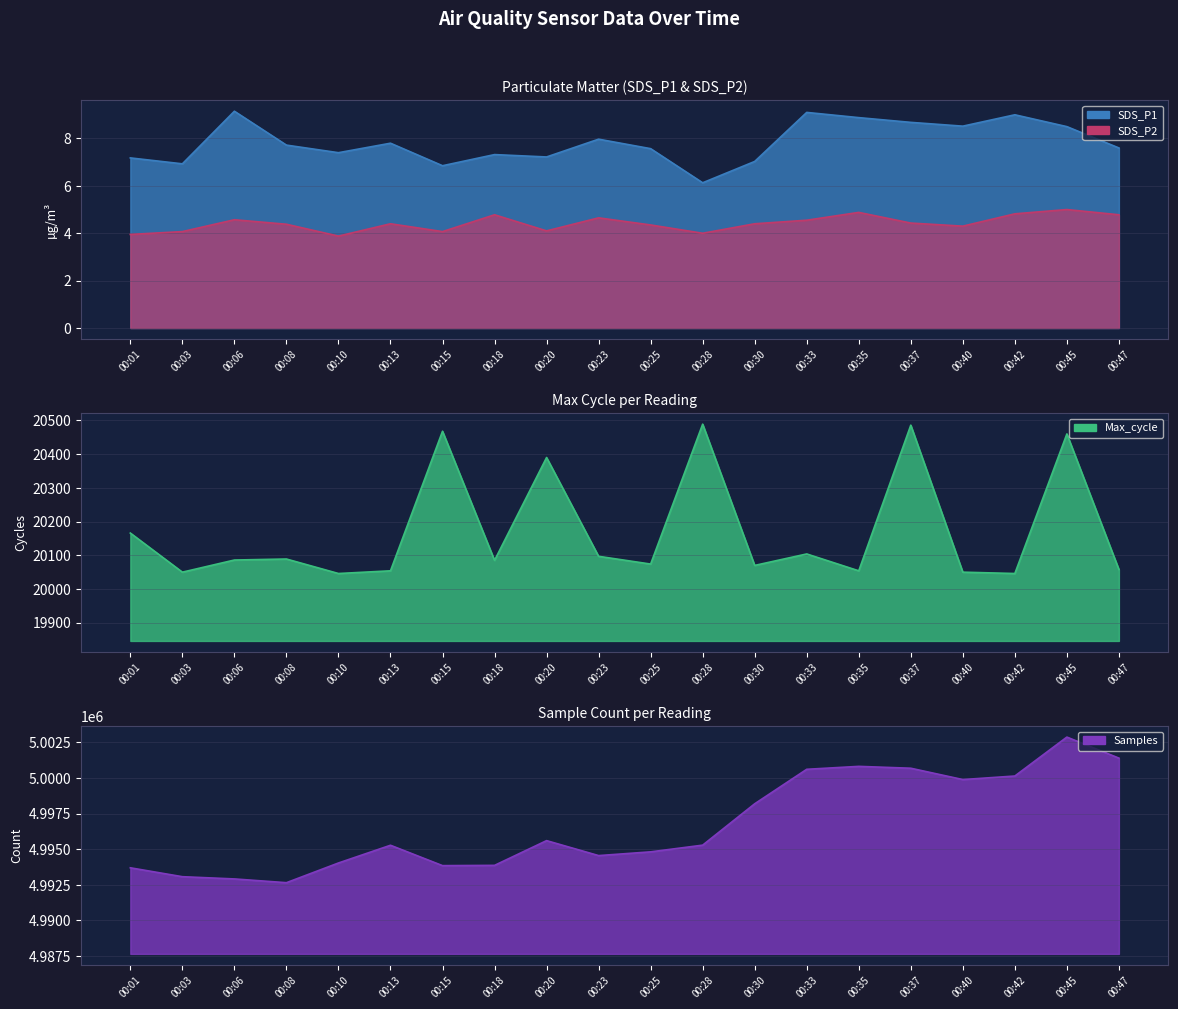

True or false: Max_cycle has more than 0 points higher than both neighbors.

True